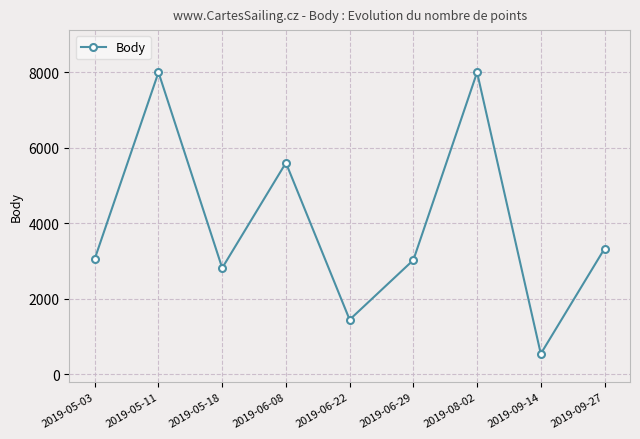

Is this an area chart (filled region under the line)?

No